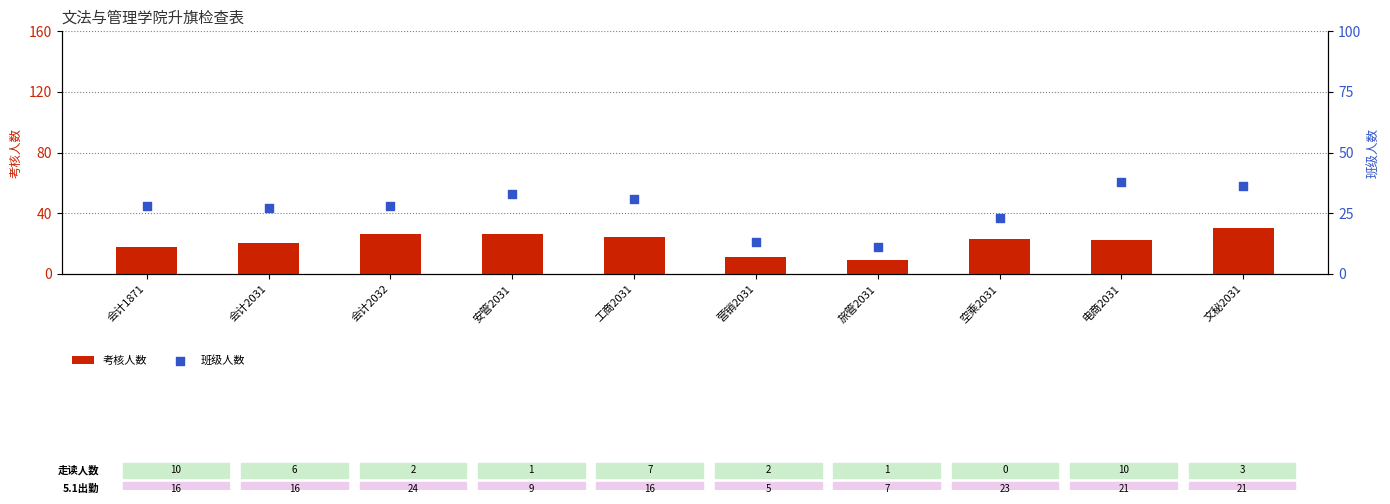

Which series has the largest total across all categories?

班级人数